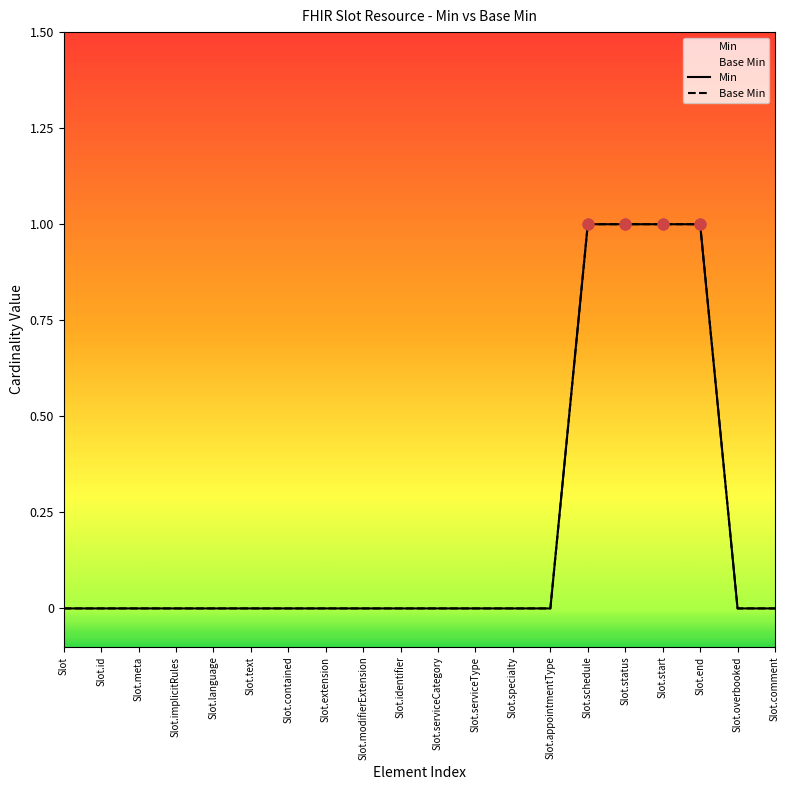

What is the total value across all series at Slot.start?

2